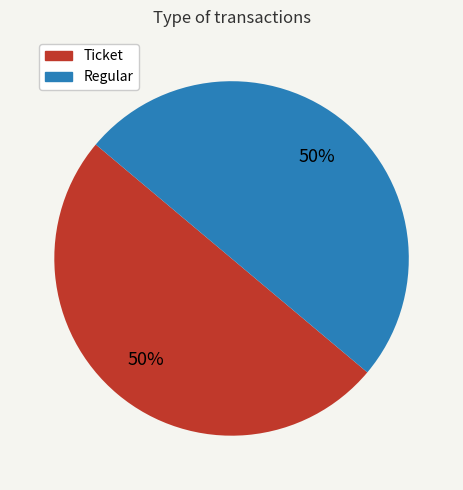

True or false: Regular accounts for 99% of the total.

False